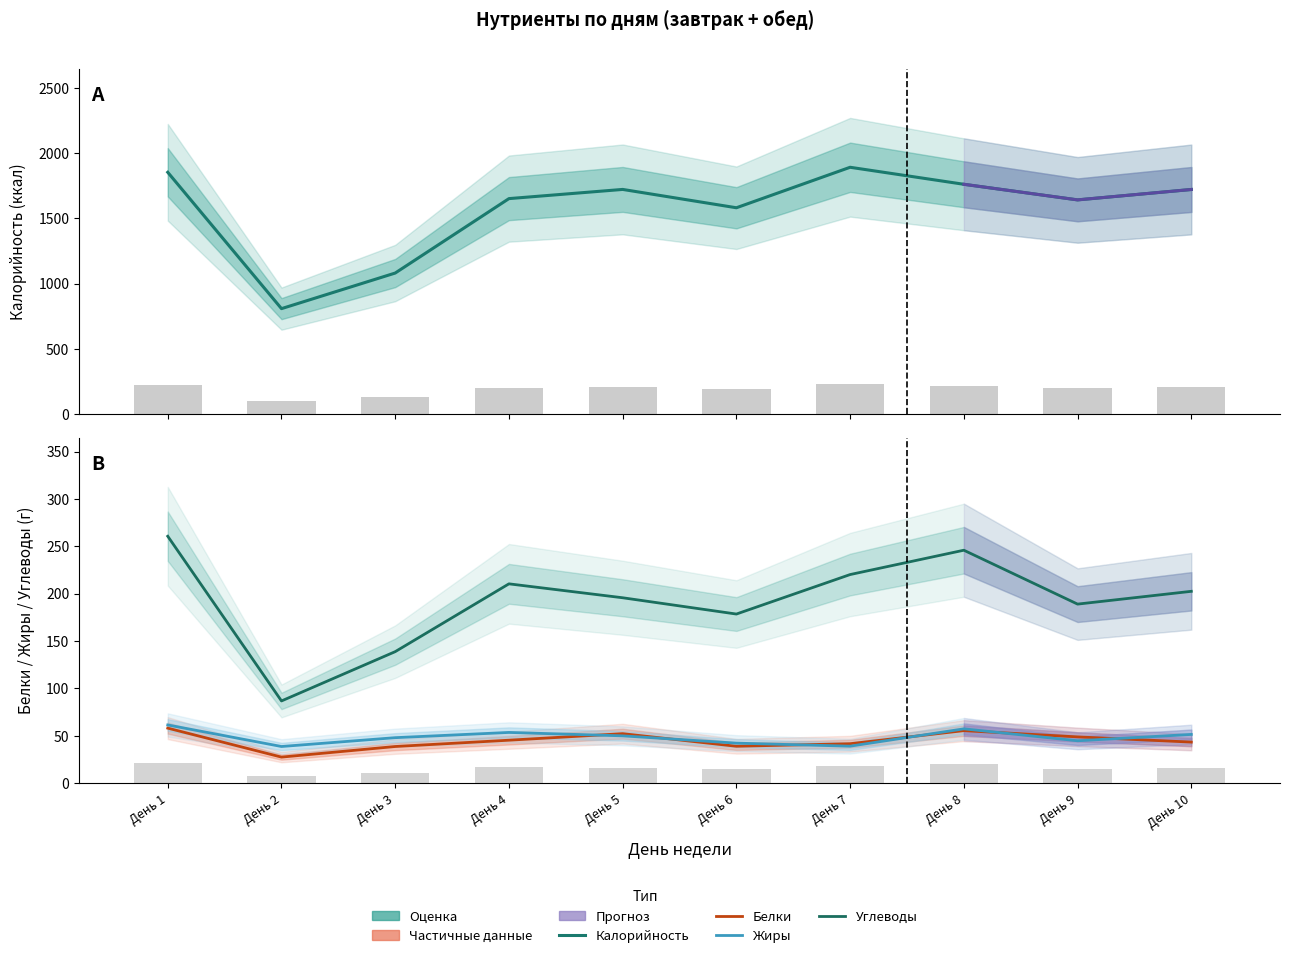

Where is Жиры nearest to the value 49?

День 5